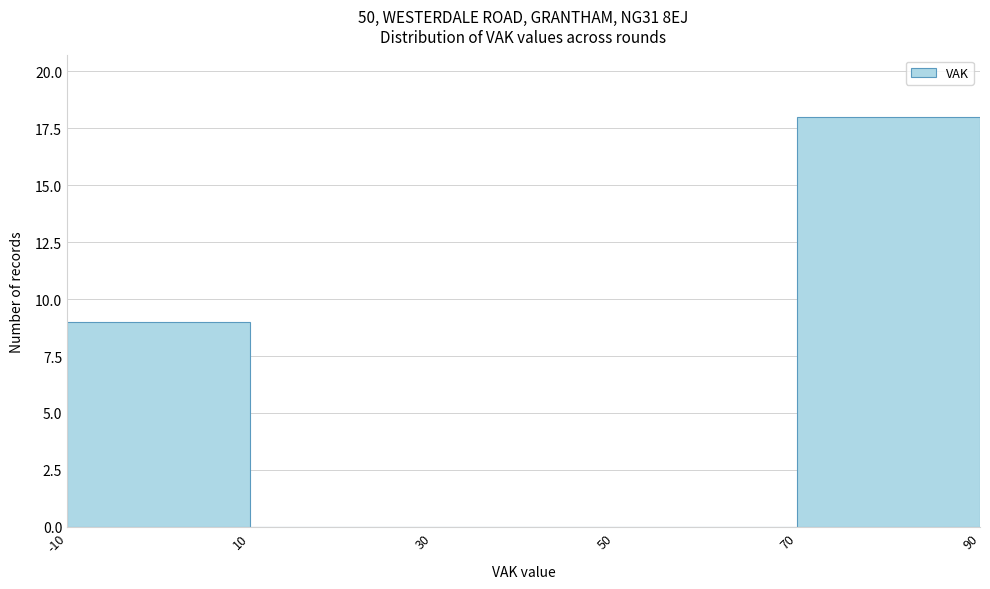

Reading left to right, list every bar in this chart as the range it spans on the x-axis followed by its height. The values are not printed on the chart, so give them approximately, as read against the axis.

-10 to 10: 9
10 to 30: 0
30 to 50: 0
50 to 70: 0
70 to 90: 18